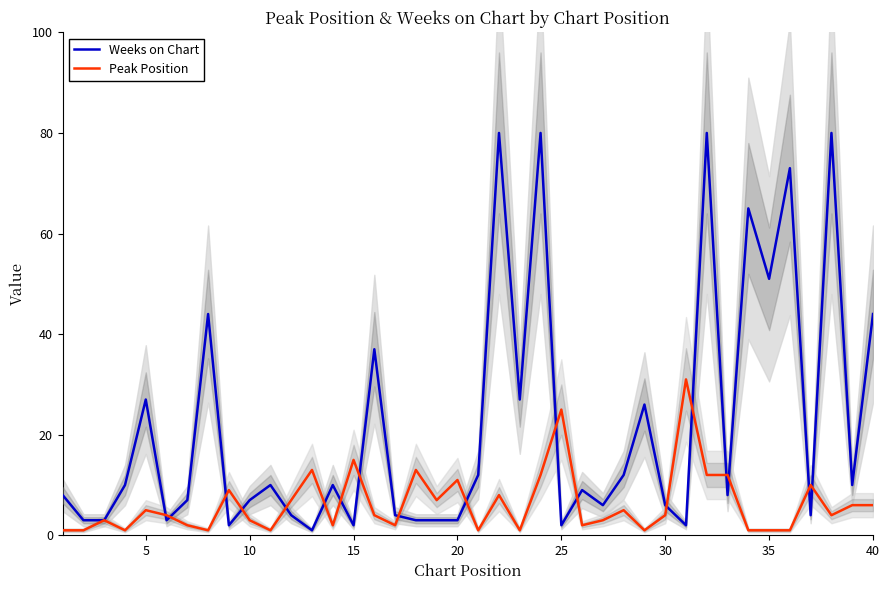

Is it true that Weeks on Chart equals 10 at 30?

False